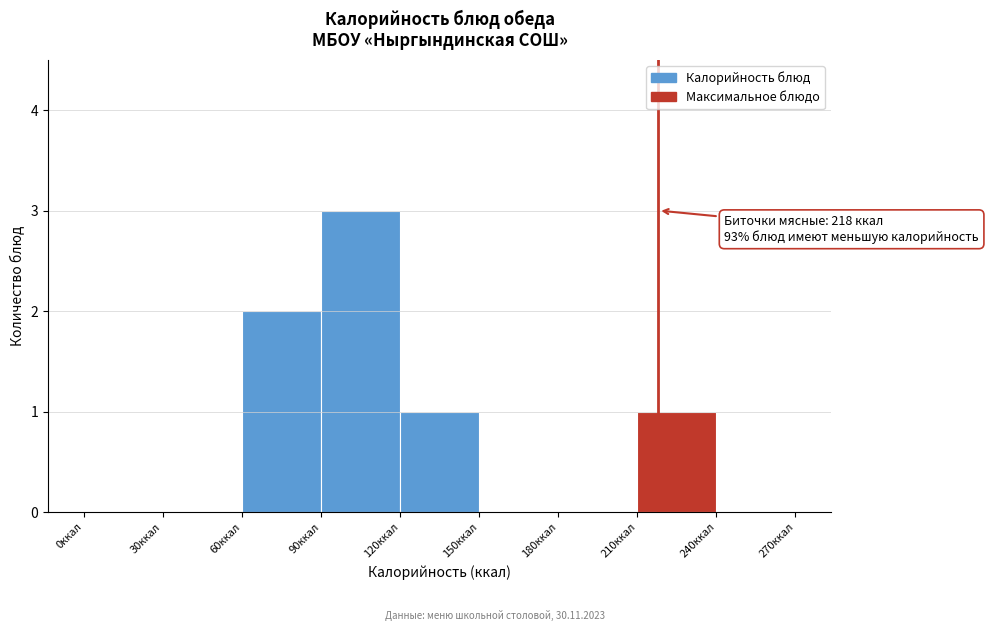

Over which range of the x-axis is the bar tallest?

90 to 120